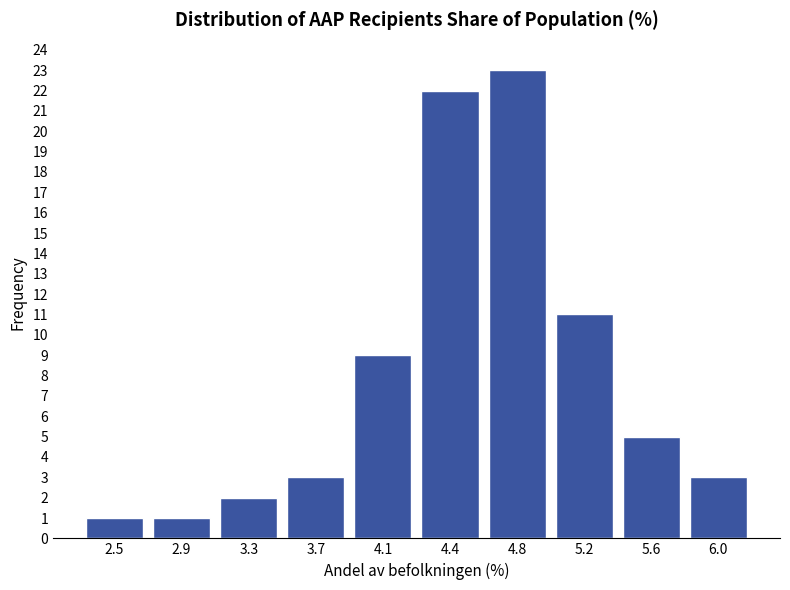

Reading right to left, what are all the values shown in this chart?

3	5	11	23	22	9	3	2	1	1